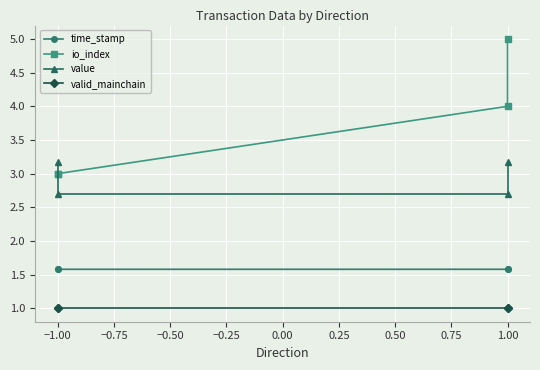

Which has a higher value, −1.00 or 1.00?

1.00